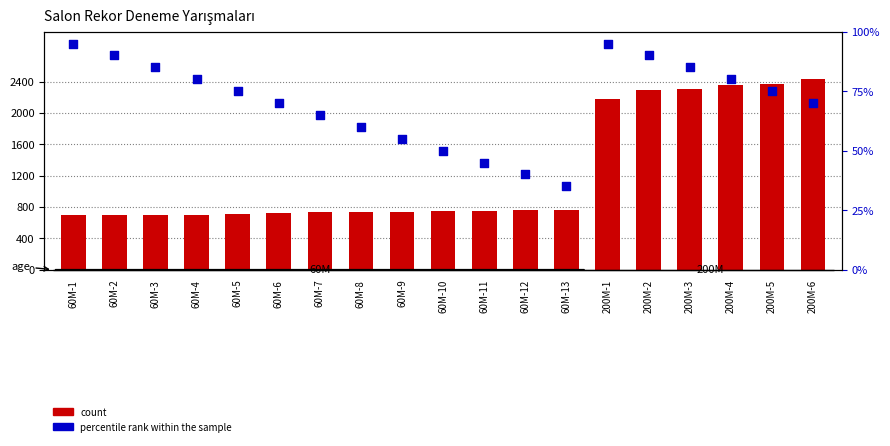

What are all the series names shown in the legend?

count, percentile rank within the sample